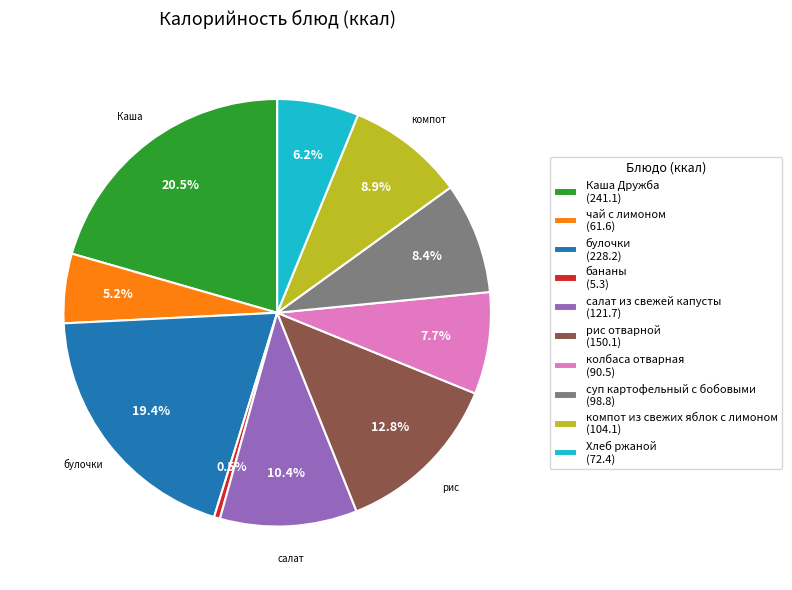

Combined, what portion of the pie is Каша Дружба (241.1) and компот из свежих яблок с лимоном (104.1)?

29.4%